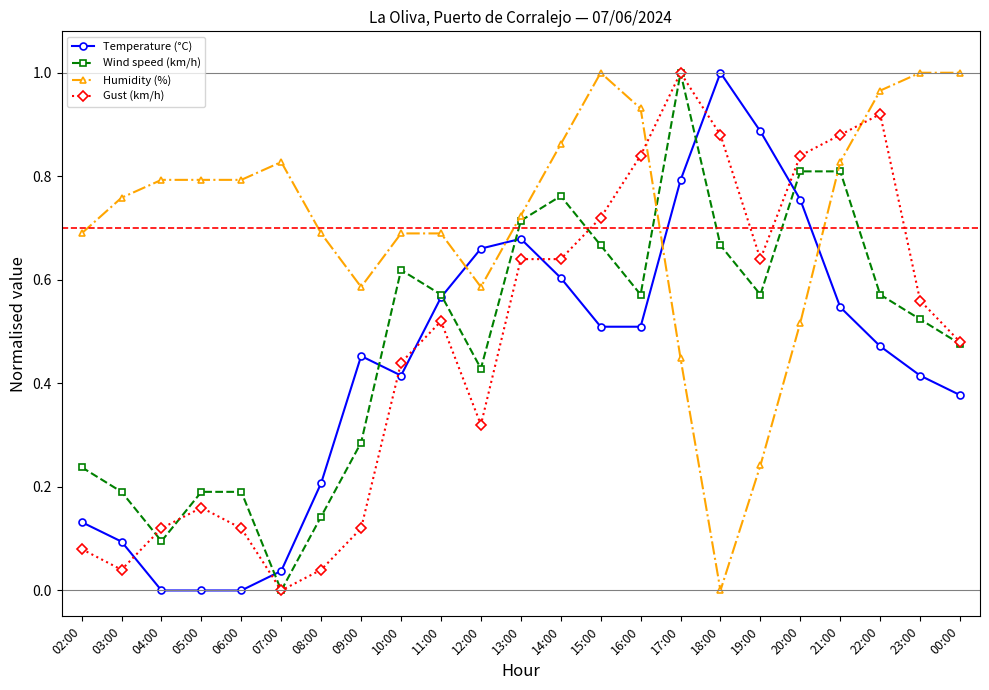

Which series has the largest total across all categories?

Humidity (%)